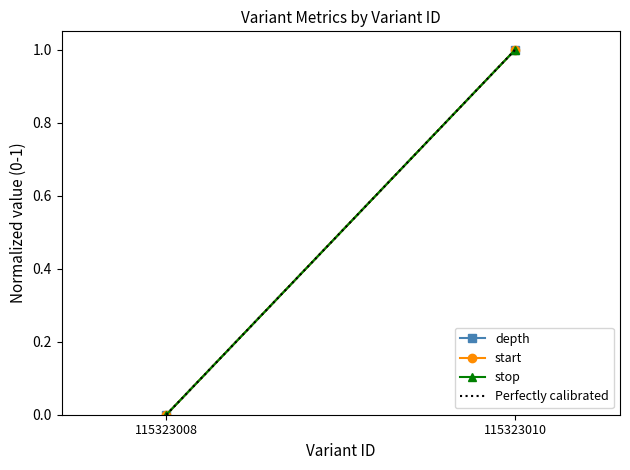

At 115323008, list the series in order from largest to smallest.

depth, start, stop, Perfectly calibrated